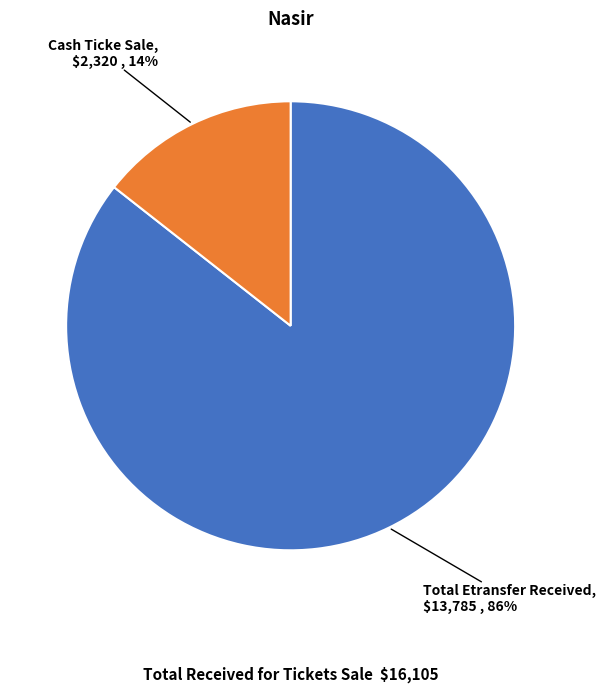

Is the sum of Cash Ticke Sale and Total Etransfer Received greater than half?

Yes